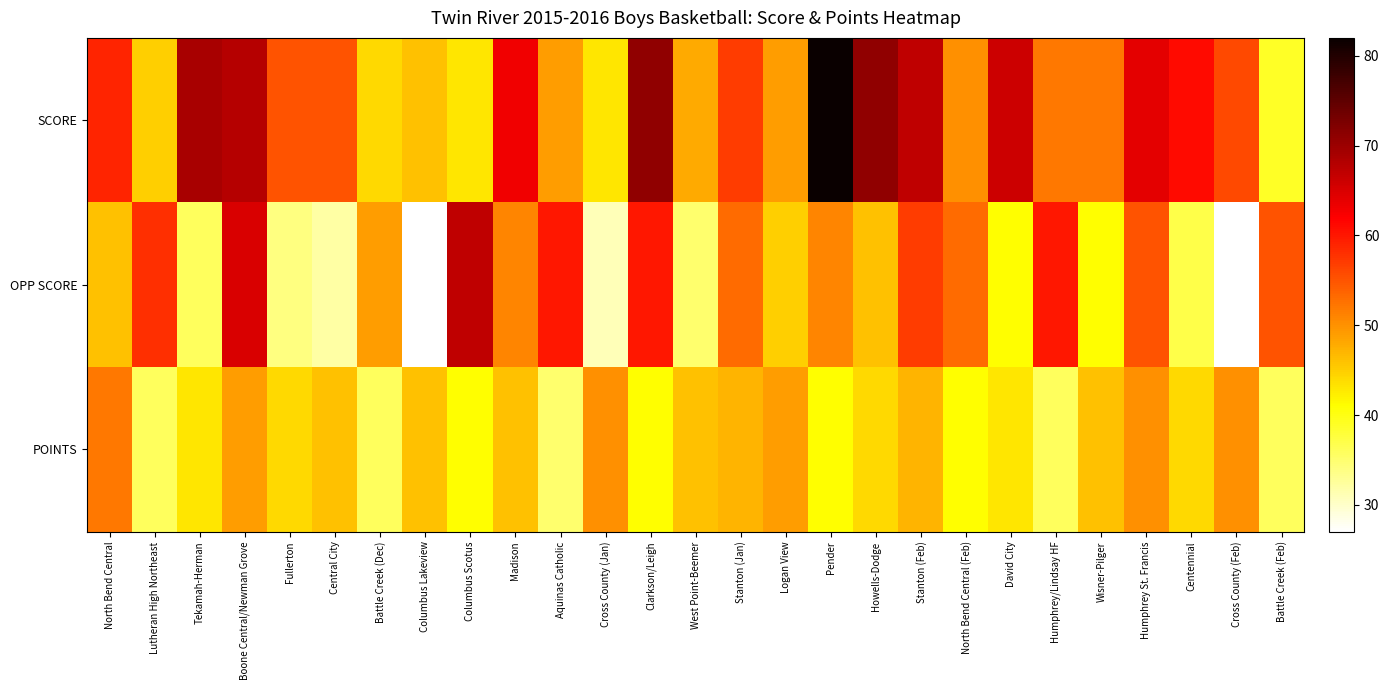

At how many categories does at least one series exceed 30?

27